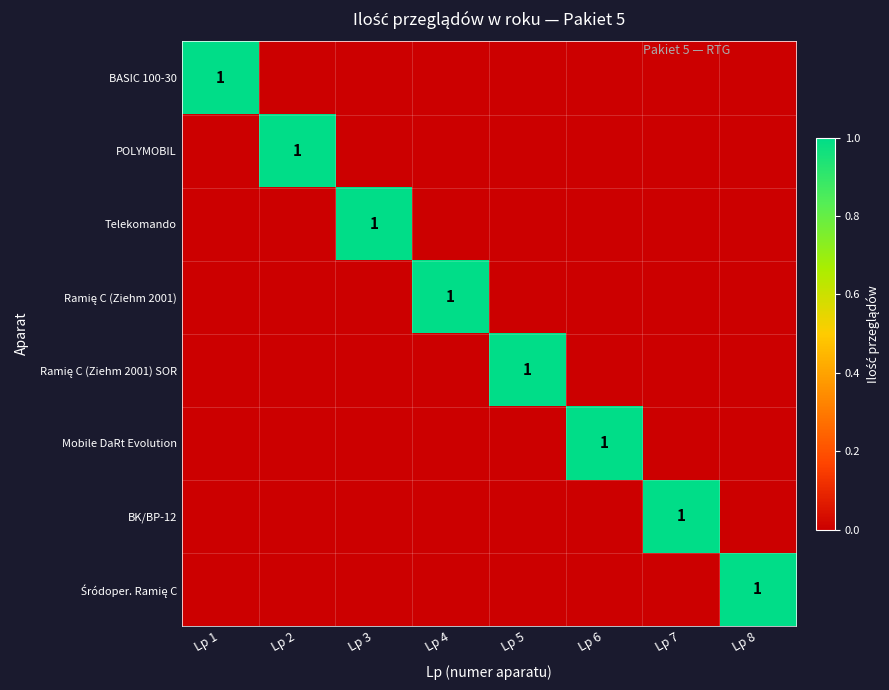

What is the total value across all series at Lp 3?

1